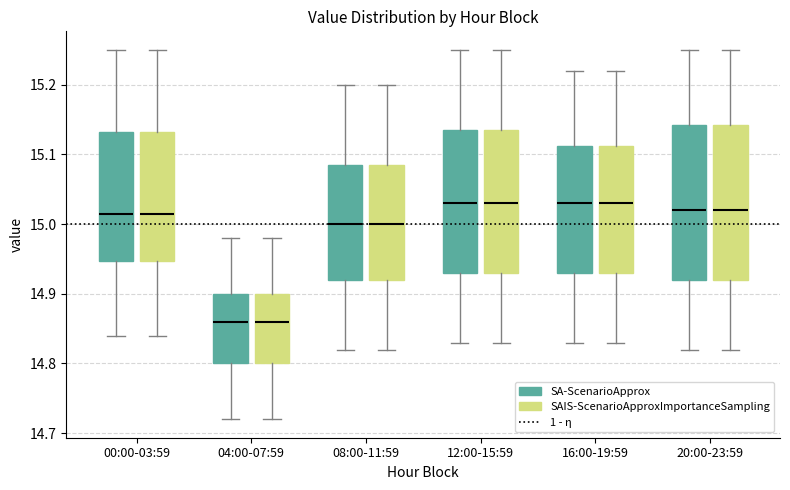

Reading left to right, transcribe this box plot: for each box, give where its median line is, the range the box spans, and where its two whiskers end, as read against the y-axis. The values are not printed on the chart, so give them approximately, as read against the axis.

00:00-03:59 (SA-ScenarioApprox): median 15.02, box 14.95 to 15.13, whiskers 14.84 to 15.25
00:00-03:59 (SAIS-ScenarioApproxImportanceSampling): median 15.02, box 14.95 to 15.13, whiskers 14.84 to 15.25
04:00-07:59 (SA-ScenarioApprox): median 14.86, box 14.80 to 14.90, whiskers 14.72 to 14.98
04:00-07:59 (SAIS-ScenarioApproxImportanceSampling): median 14.86, box 14.80 to 14.90, whiskers 14.72 to 14.98
08:00-11:59 (SA-ScenarioApprox): median 15.00, box 14.92 to 15.09, whiskers 14.82 to 15.20
08:00-11:59 (SAIS-ScenarioApproxImportanceSampling): median 15.00, box 14.92 to 15.09, whiskers 14.82 to 15.20
12:00-15:59 (SA-ScenarioApprox): median 15.03, box 14.93 to 15.14, whiskers 14.83 to 15.25
12:00-15:59 (SAIS-ScenarioApproxImportanceSampling): median 15.03, box 14.93 to 15.14, whiskers 14.83 to 15.25
16:00-19:59 (SA-ScenarioApprox): median 15.03, box 14.93 to 15.11, whiskers 14.83 to 15.22
16:00-19:59 (SAIS-ScenarioApproxImportanceSampling): median 15.03, box 14.93 to 15.11, whiskers 14.83 to 15.22
20:00-23:59 (SA-ScenarioApprox): median 15.02, box 14.92 to 15.14, whiskers 14.82 to 15.25
20:00-23:59 (SAIS-ScenarioApproxImportanceSampling): median 15.02, box 14.92 to 15.14, whiskers 14.82 to 15.25